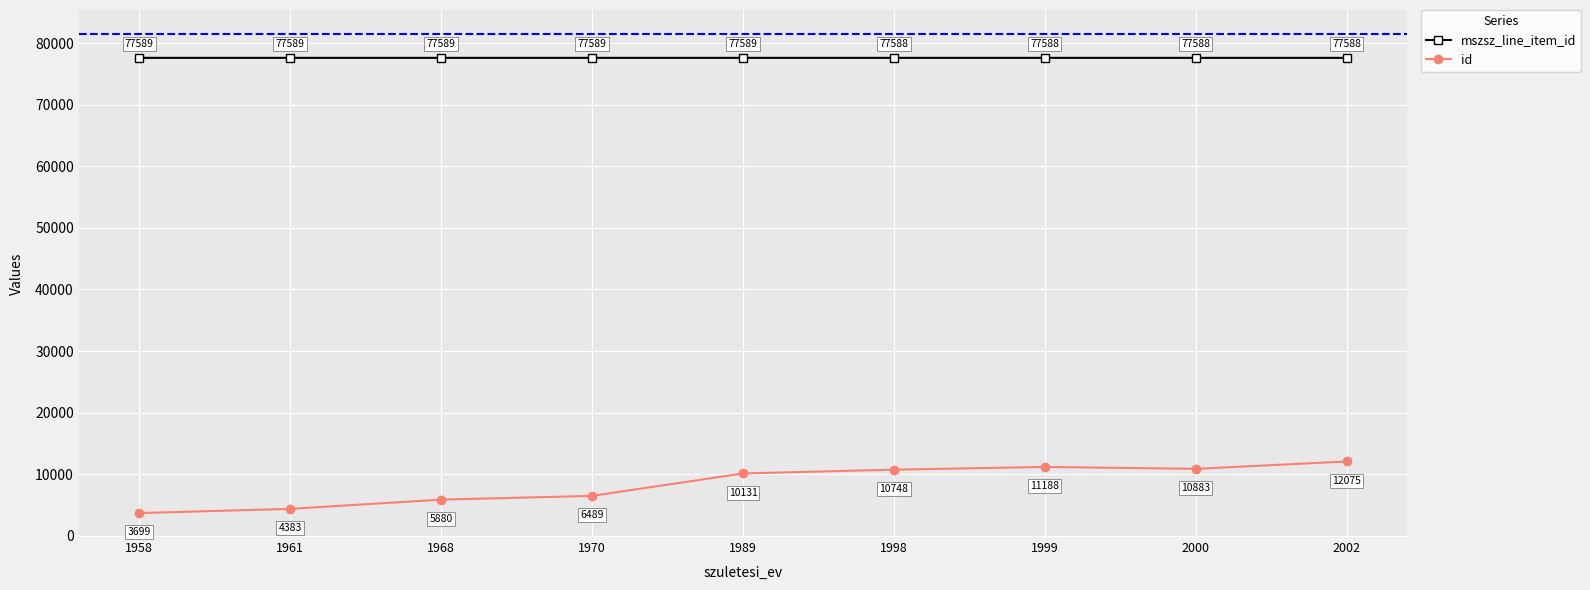

What is the value of the mszsz_line_item_id point at the 2nd from the left?

77589